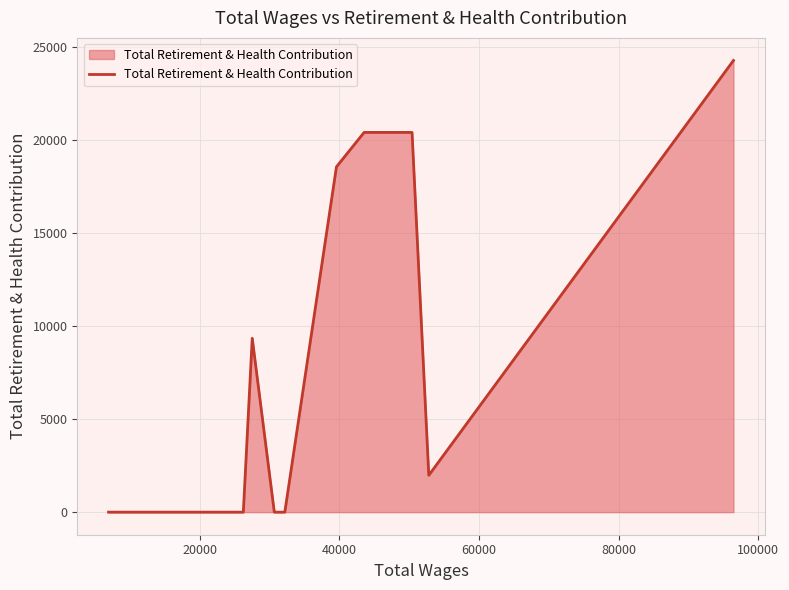

What is the greatest value displayed?

24273